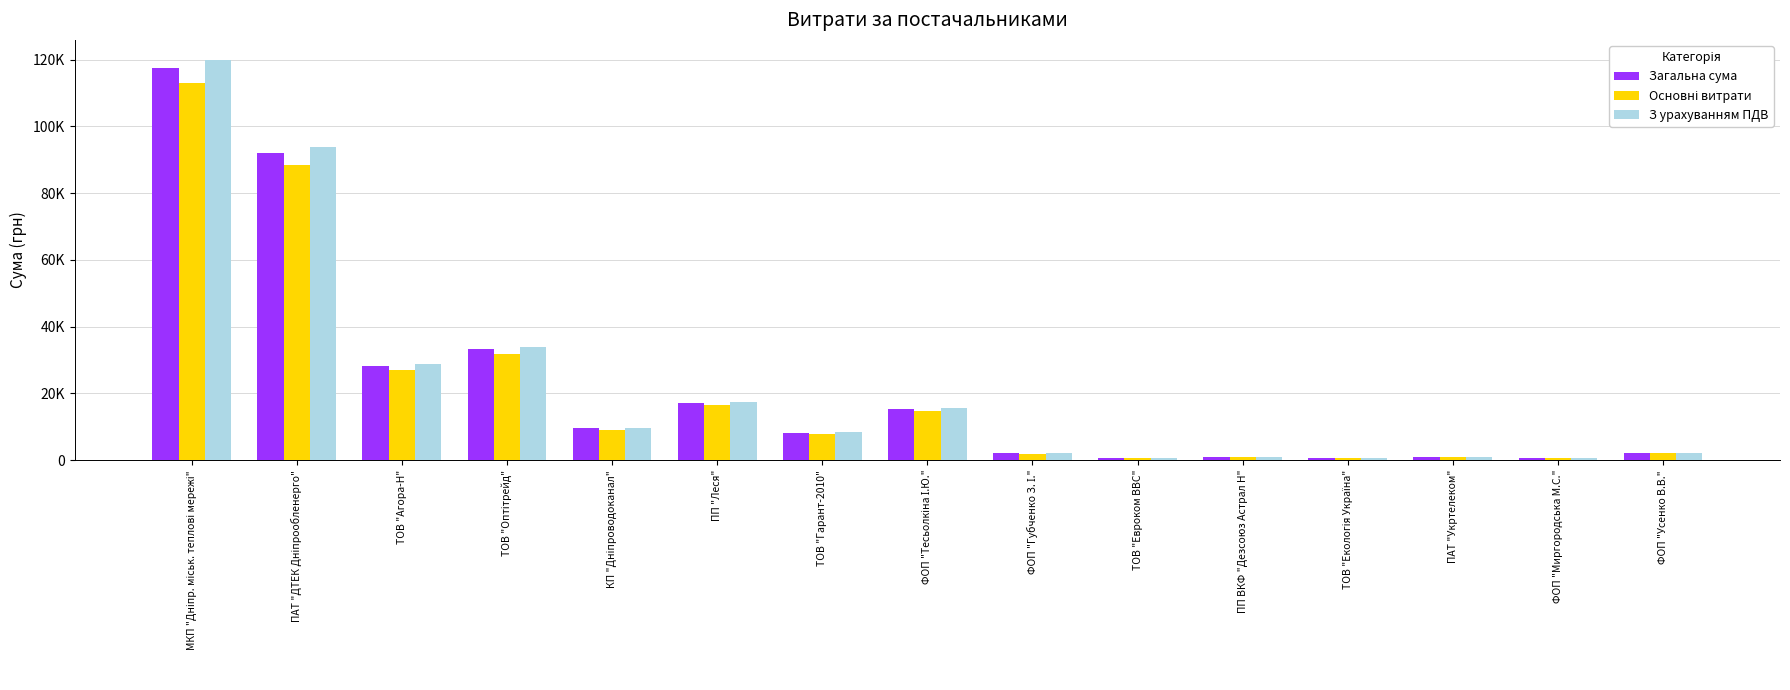

Does the chart contain any negative values?

No